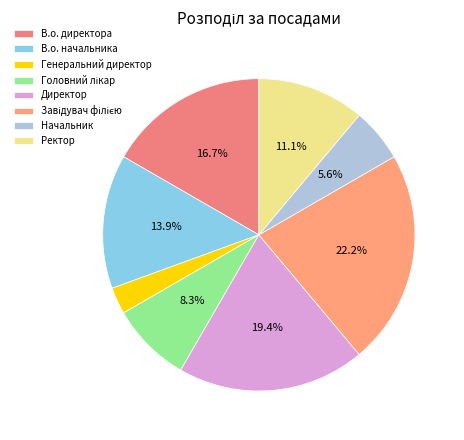

Rank the categories by value from lowest to highest.

Генеральний директор, Начальник, Головний лікар, Ректор, В.о. начальника, В.о. директора, Директор, Завідувач філією